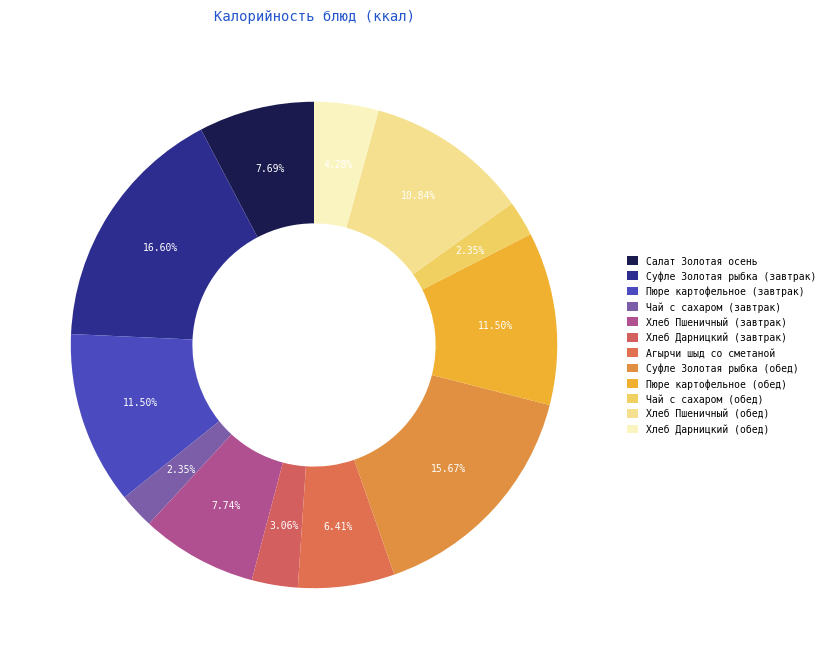

Which slice is the largest?

Суфле Золотая рыбка (завтрак)